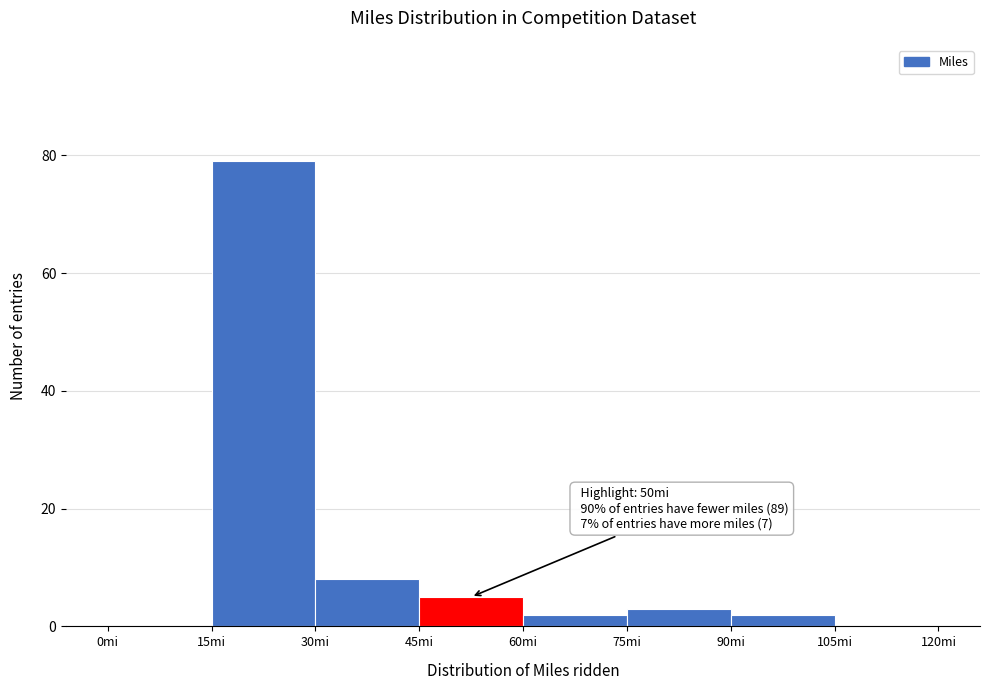

Over which range of the x-axis is the bar tallest?

15 to 30